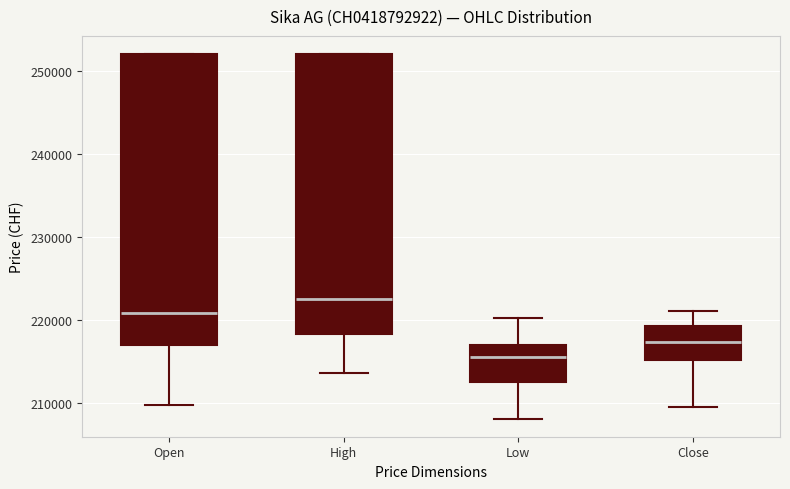

Reading left to right, transcribe this box plot: for each box, give where its median line is, the range the box spans, and where its two whiskers end, as read against the y-axis. The values are not printed on the chart, so give them approximately, as read against the axis.

Open: median 221000, box 217000 to 252000, whiskers 210000 to 252000
High: median 223000, box 218000 to 252000, whiskers 214000 to 252000
Low: median 216000, box 213000 to 217000, whiskers 208000 to 220000
Close: median 217000, box 215000 to 219000, whiskers 210000 to 221000